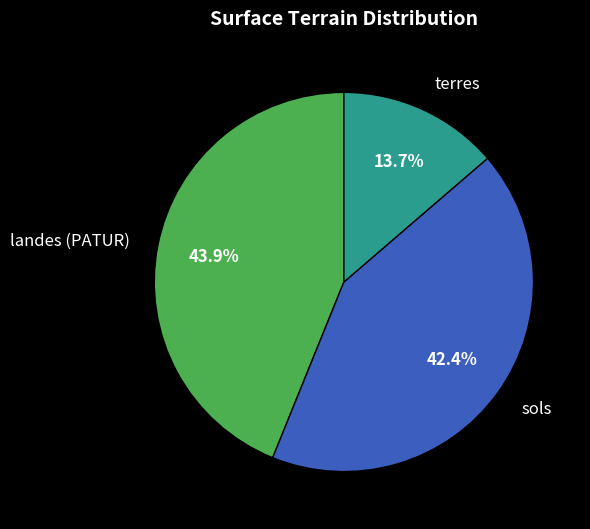

Combined, do sols and terres account for over 50%?

Yes